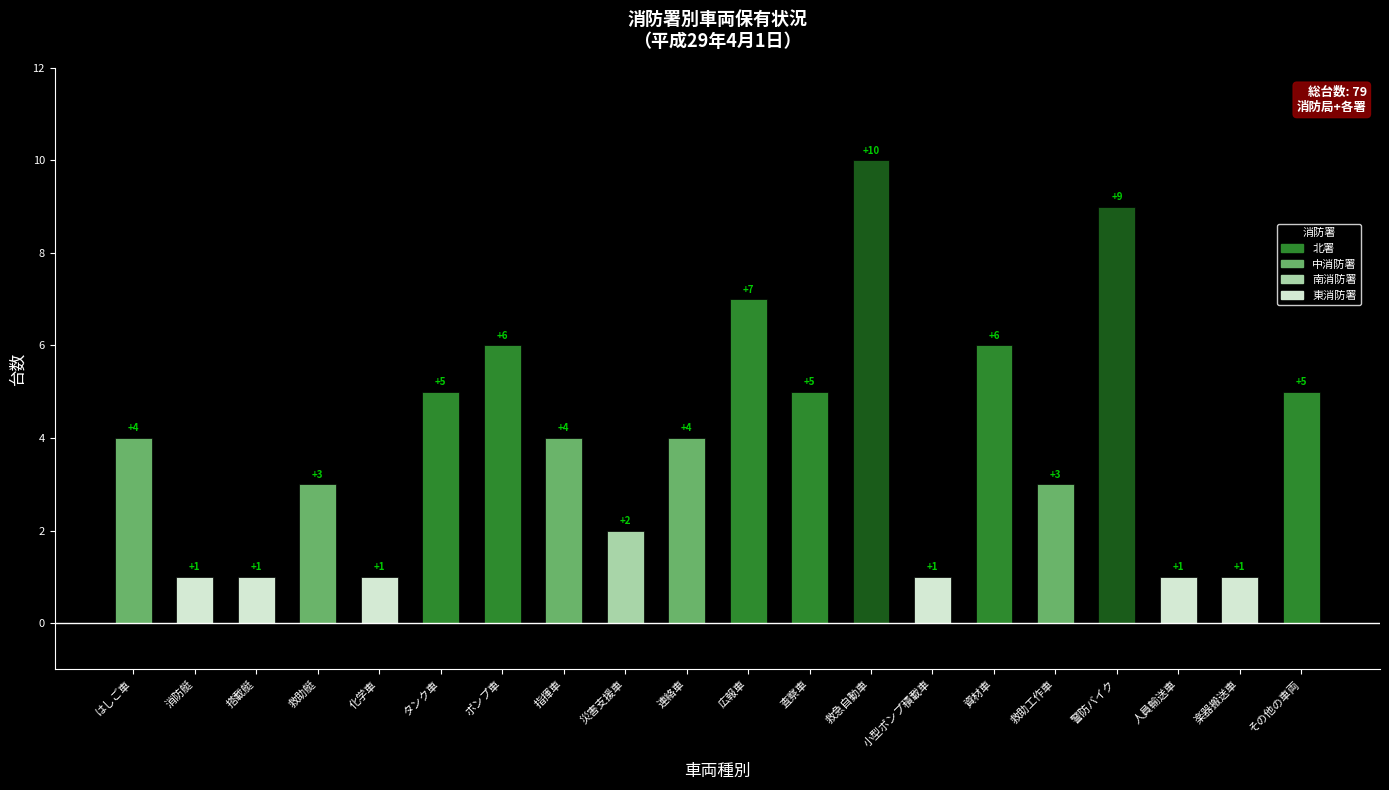

Approximately how many times larger is the value at 警防バイク compared to 人員輸送車?

9.0